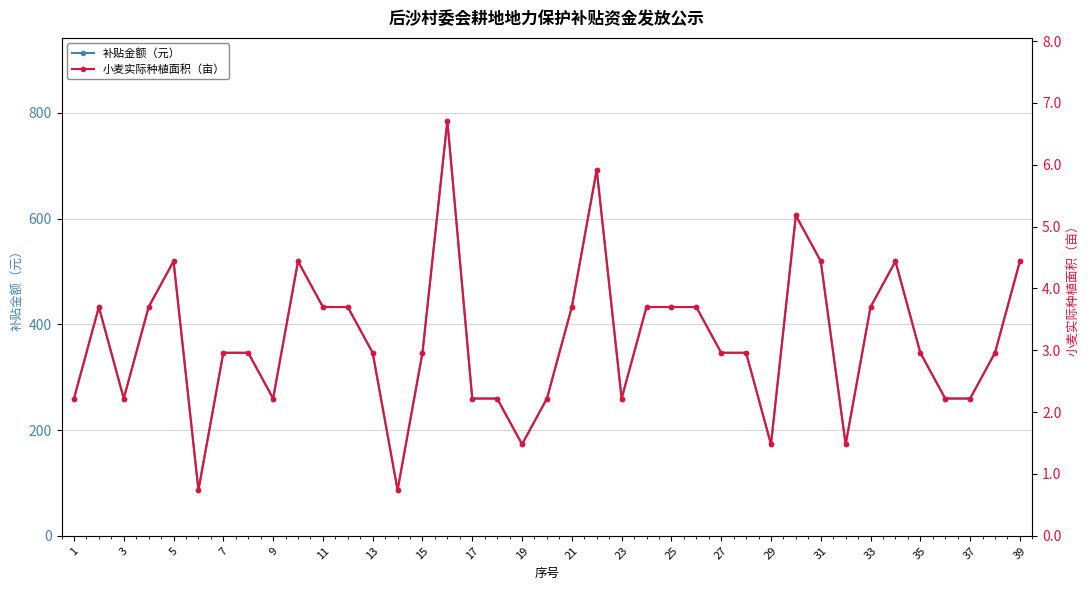

The value of 补贴金额（元） at 5 is 519.5. True or false?

True